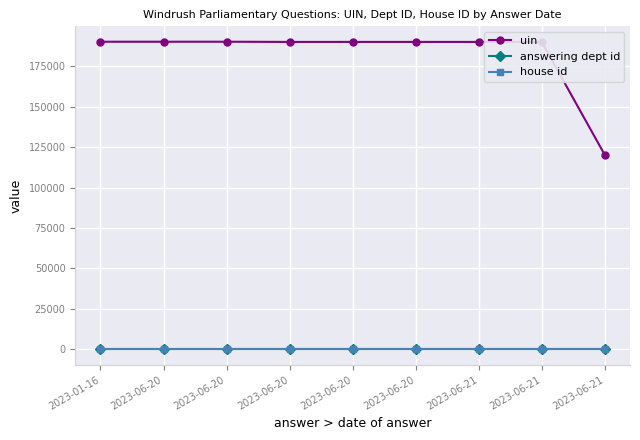

Is this an area chart (filled region under the line)?

No